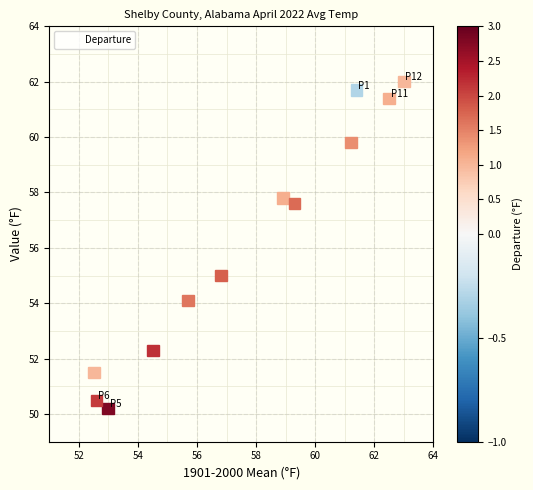

What Y value in the scatter plot is closest to 56?

55.0